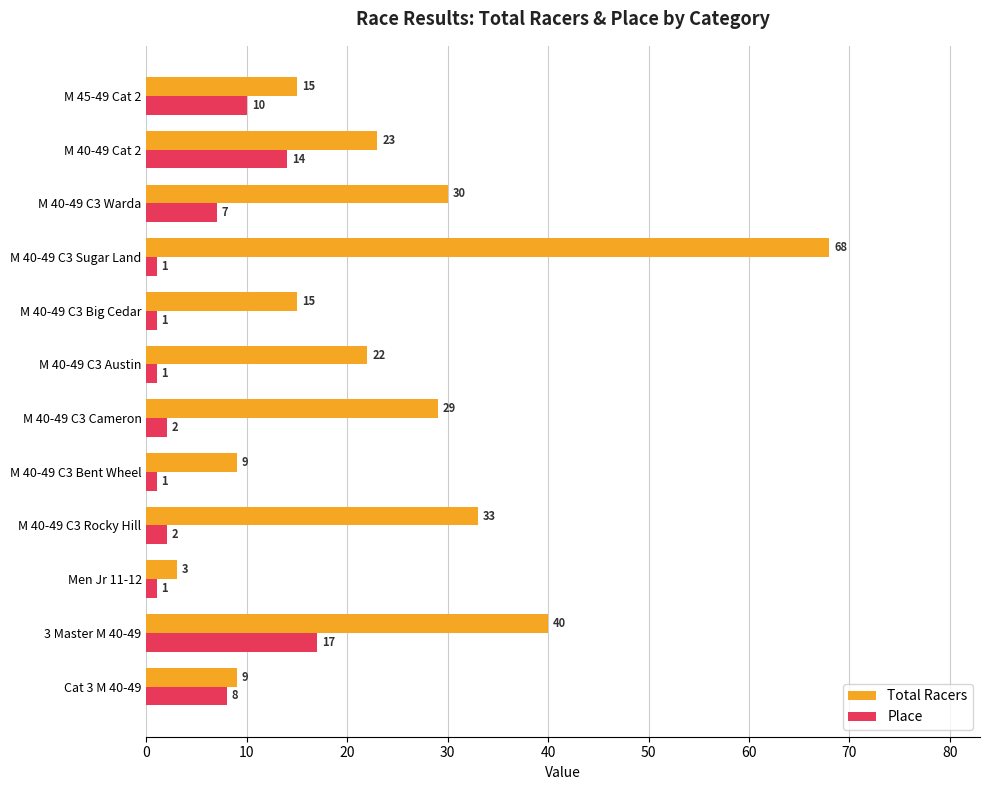

What is the spread (max minus min) of values at 3 Master M 40-49?

23